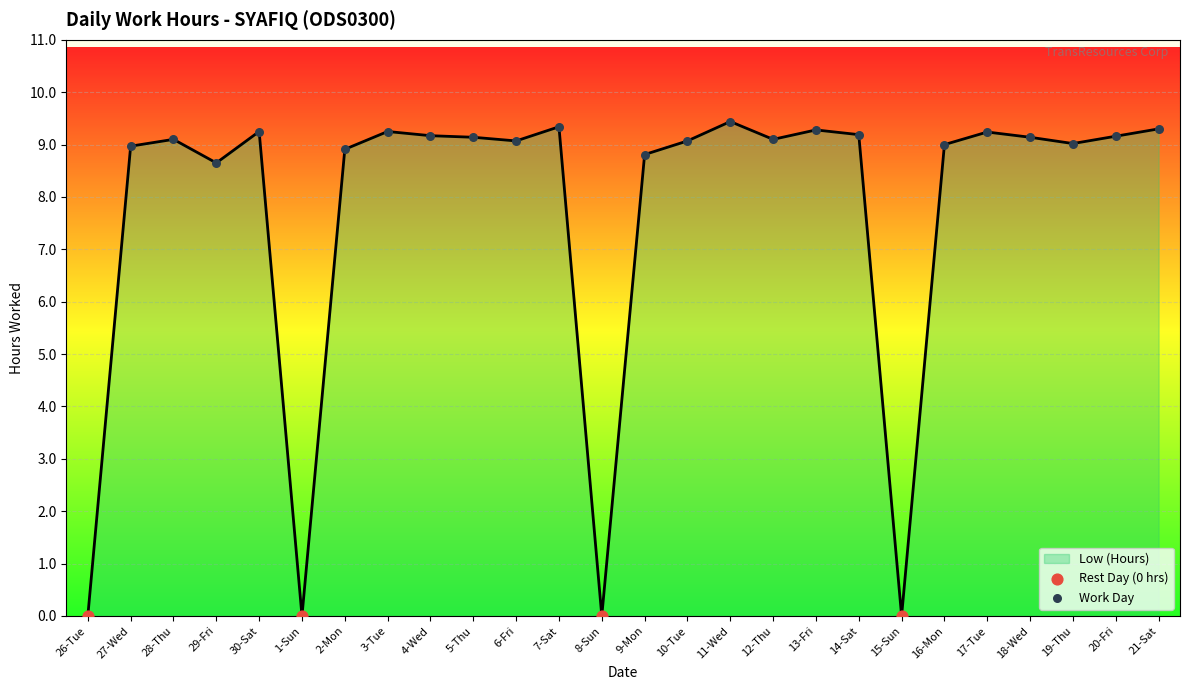

Which has a higher value, 28-Thu or 29-Fri?

28-Thu